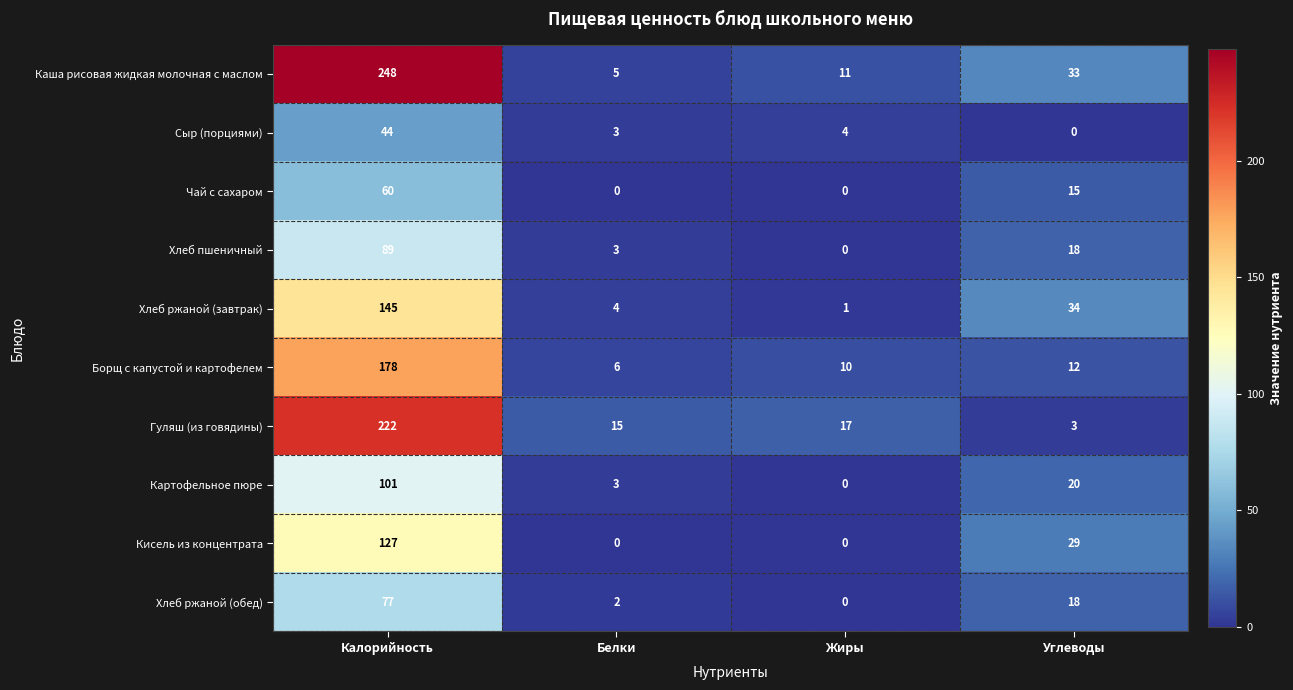

Is it true that Кисель из концентрата equals 51 at Жиры?

False